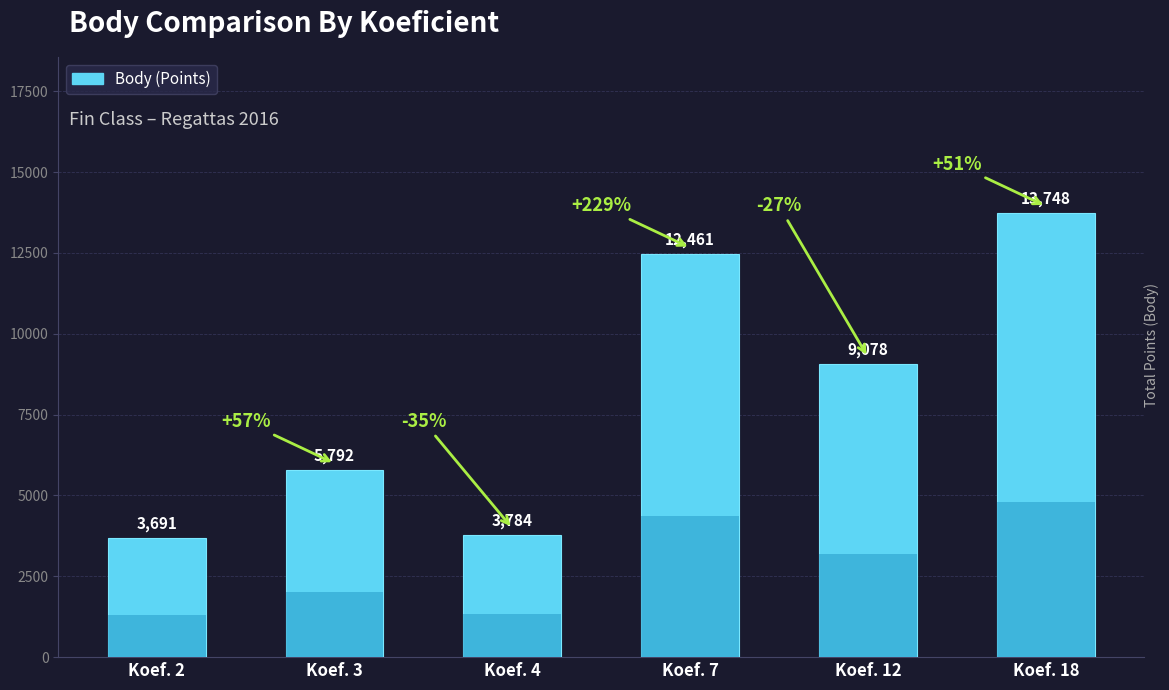

The value at Koef. 7 is 12461. True or false?

True